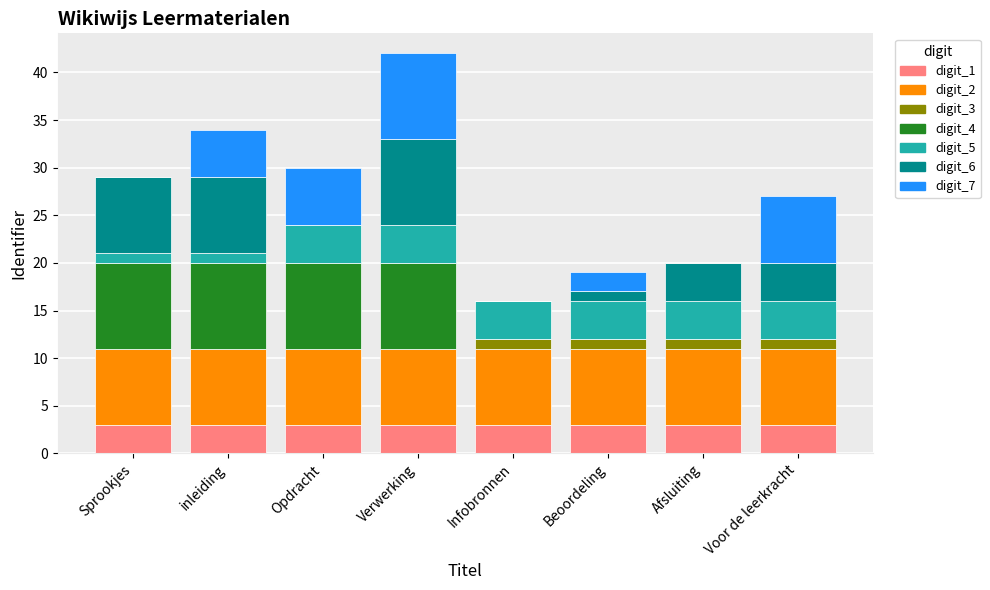

At which category is the sum across all series the highest?

Verwerking